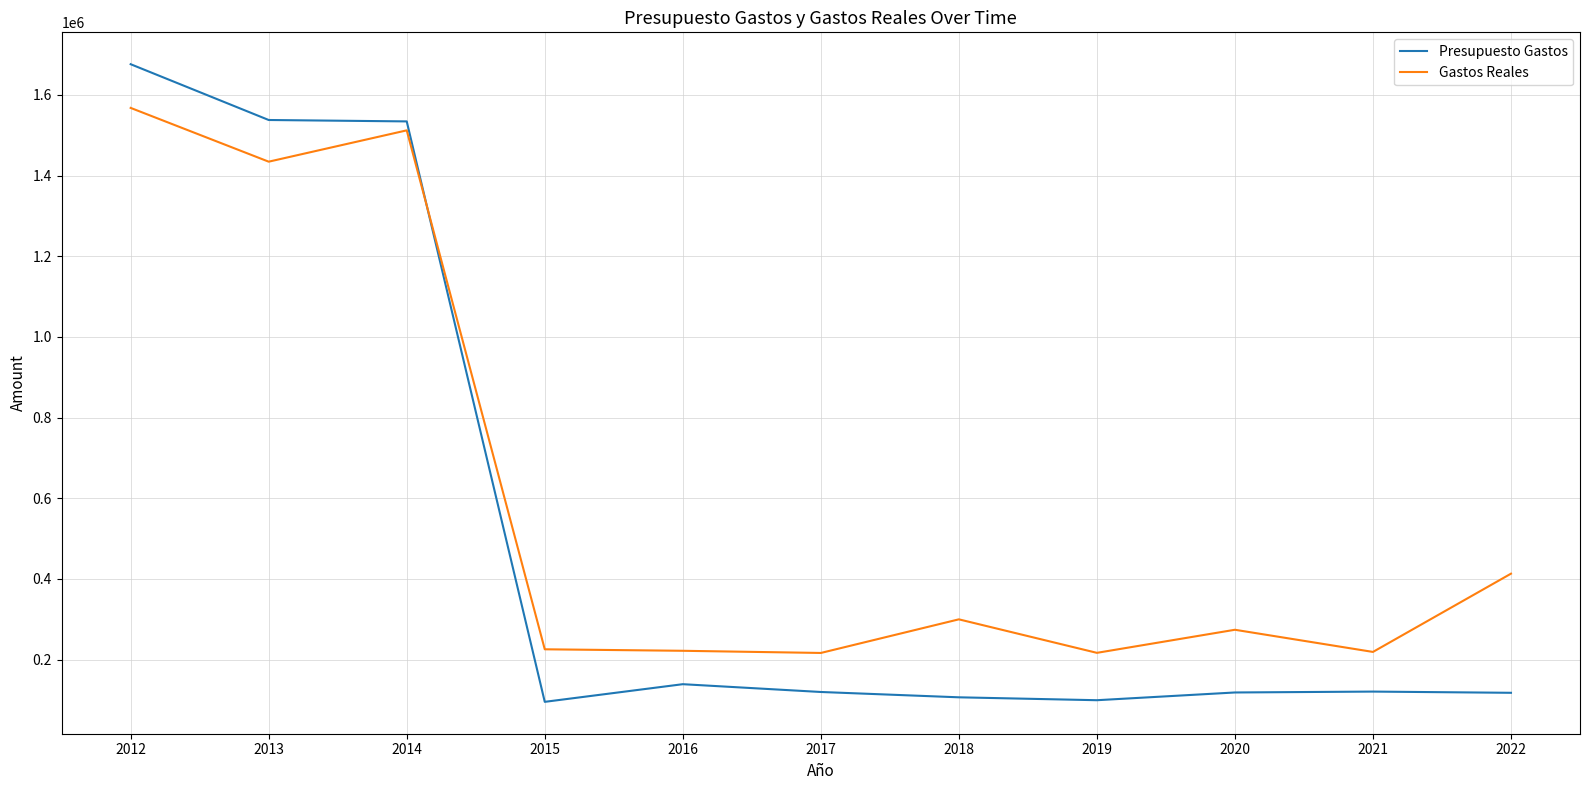

Rank the series by their average value, from highest to lowest.

Gastos Reales, Presupuesto Gastos